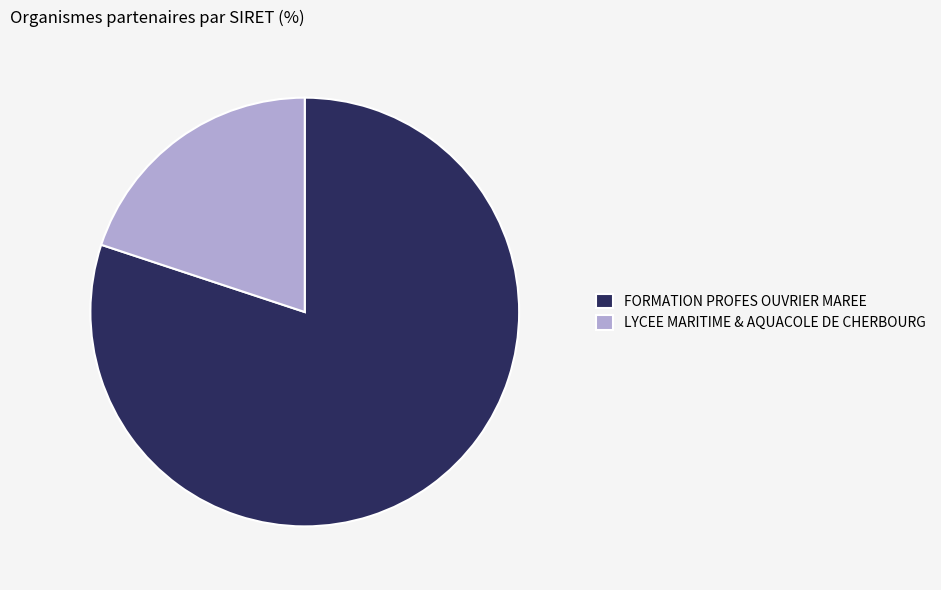

How many slices are in this pie chart?

2